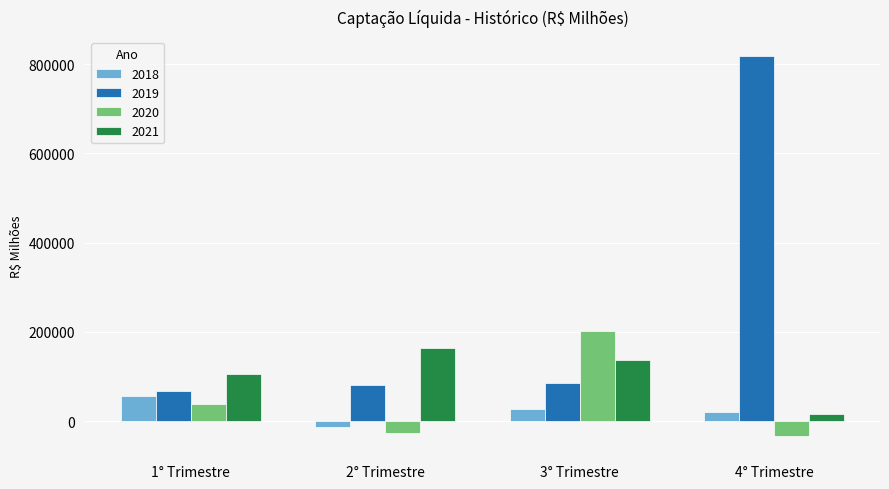

Which series has the largest range (max minus min)?

2019